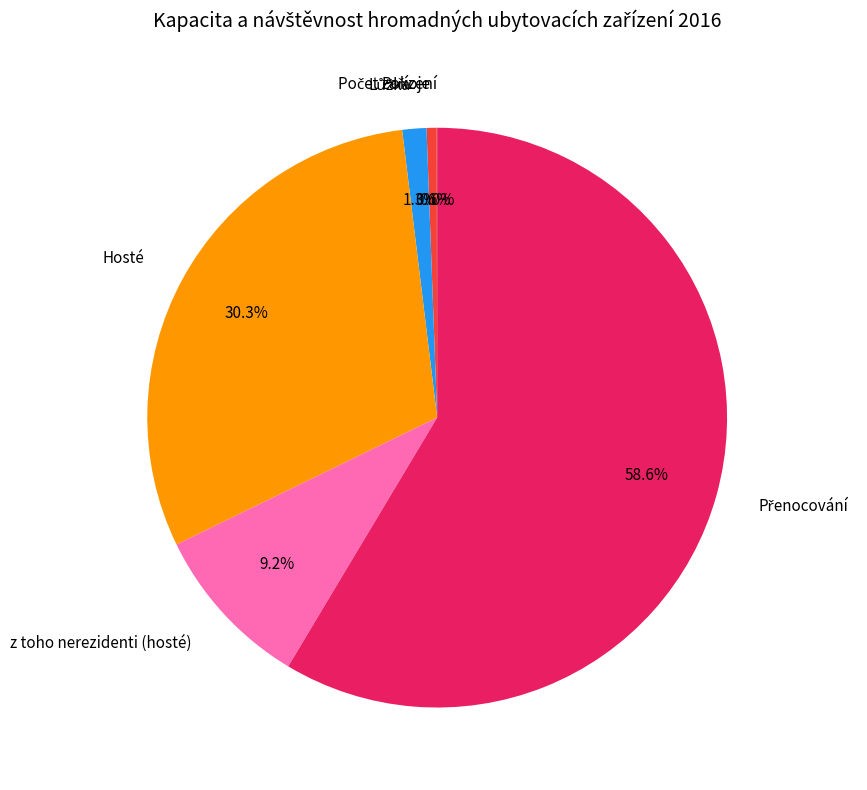

Does any single category account for the majority?

Yes